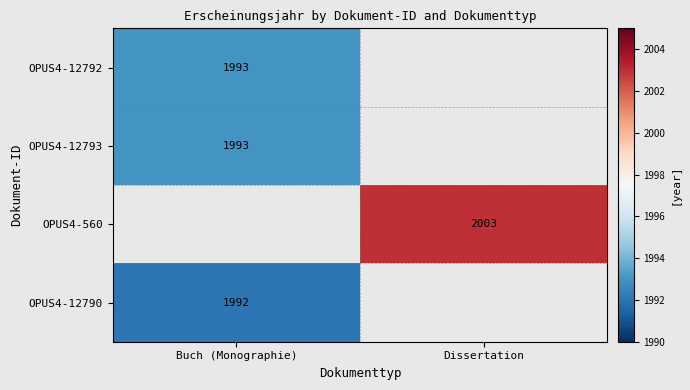

Count the number of data series in this chart.

4